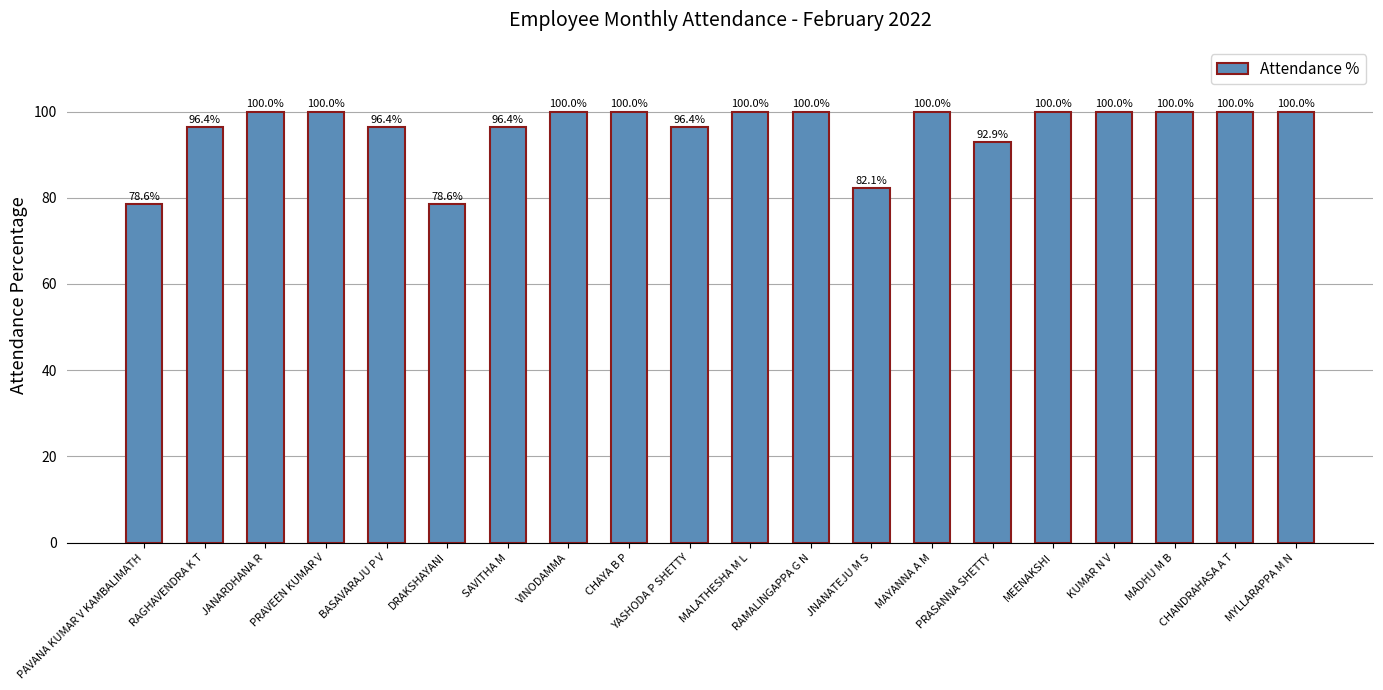

Reading left to right, extract all data points from this chart.

78.6	96.4	100.0	100.0	96.4	78.6	96.4	100.0	100.0	96.4	100.0	100.0	82.1	100.0	92.9	100.0	100.0	100.0	100.0	100.0